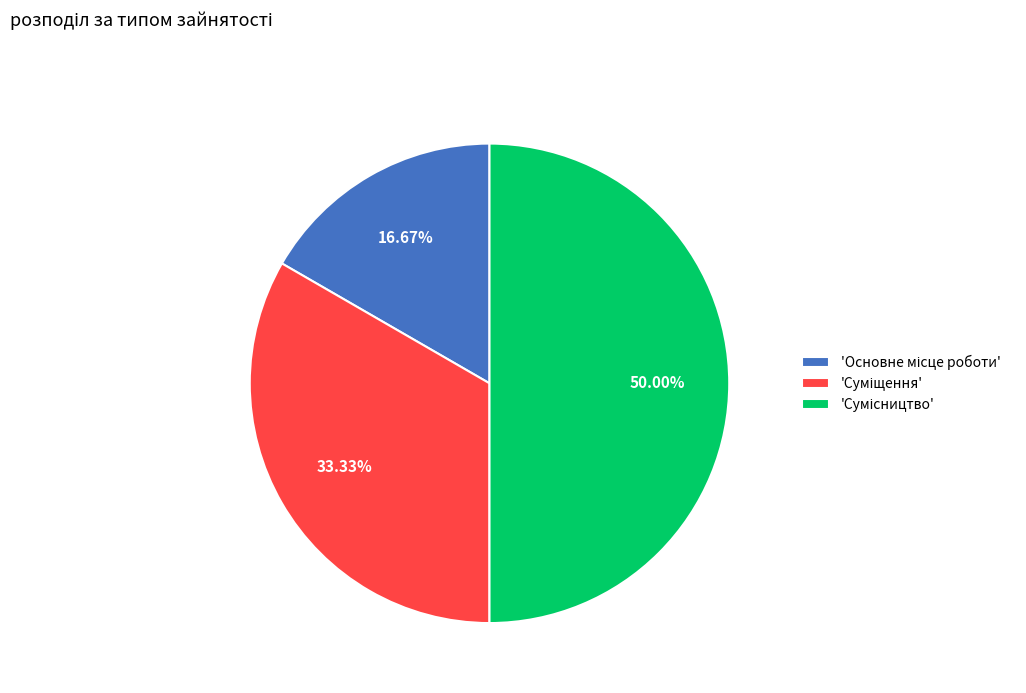

How many segments does this pie chart have?

3